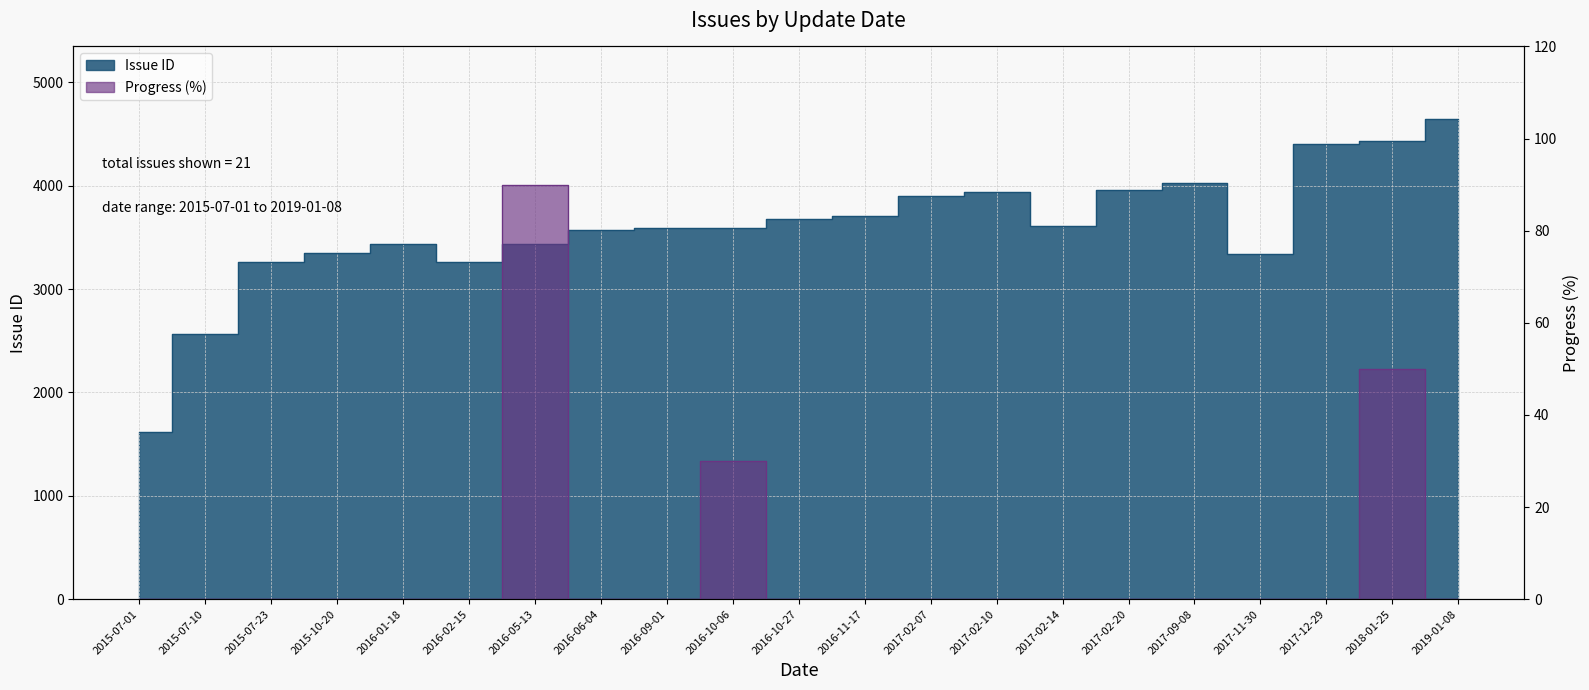

Where is Issue ID nearest to the value 3136?

2016-02-15